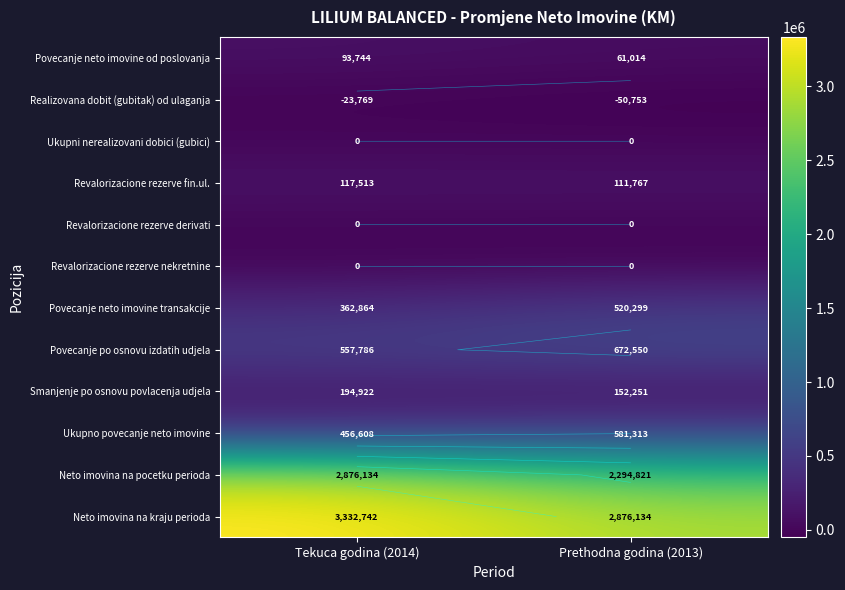

List the labels in order of Ukupni nerealizovani dobici (gubici) value, largest first.

Tekuca godina (2014), Prethodna godina (2013)